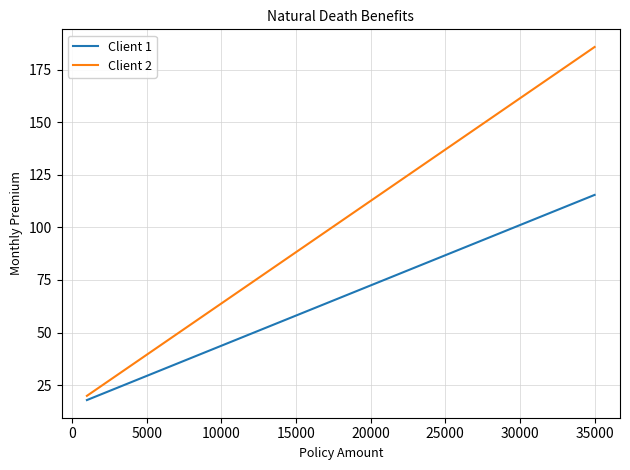

Which series has the largest range (max minus min)?

Client 2